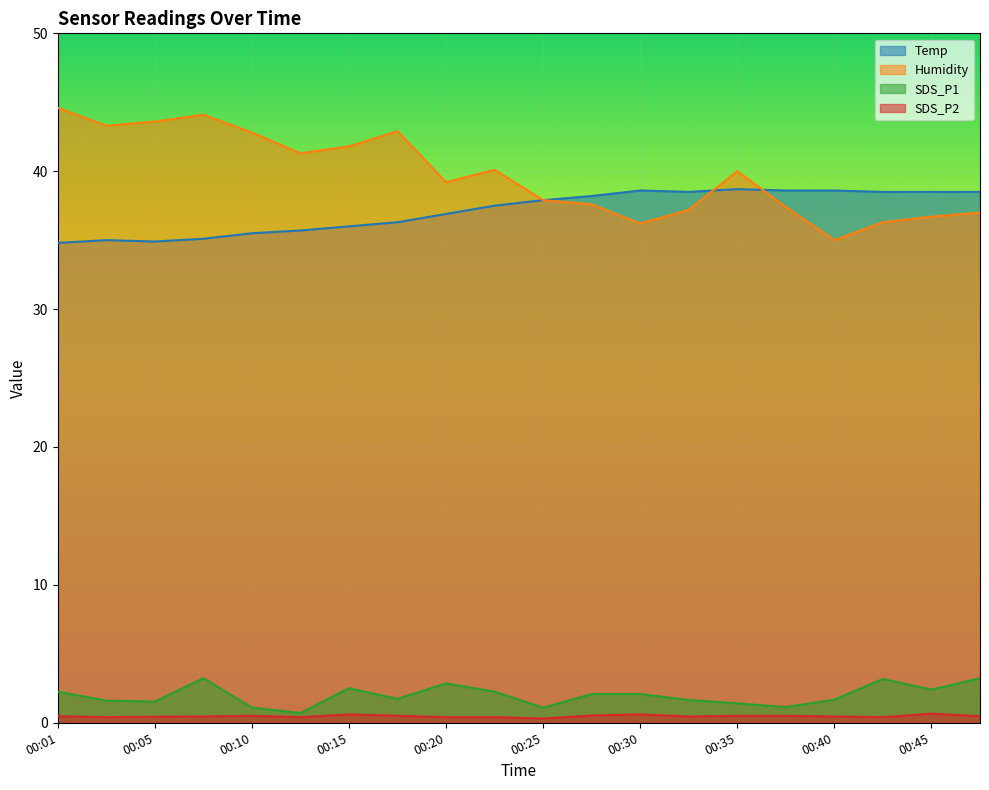

True or false: Temp has a value of 38.5 at 00:33.

True